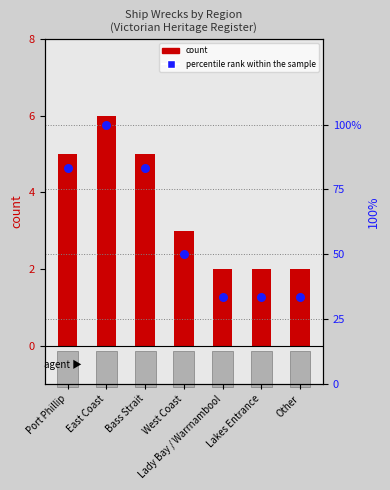

Which series contains the lowest Y value?

count